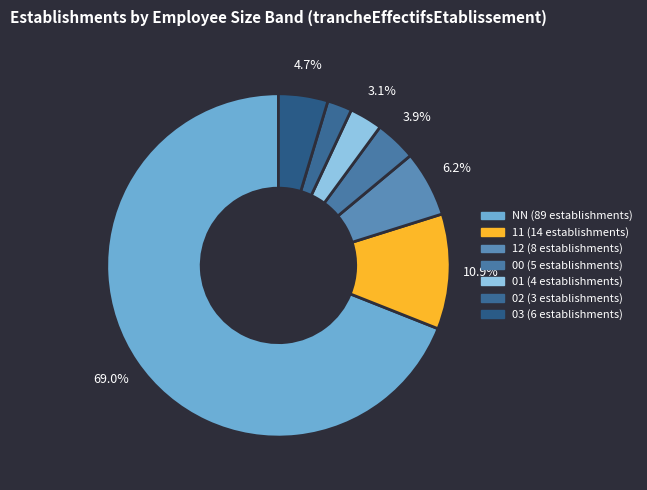

Combined, do 12 and 00 account for over 50%?

No